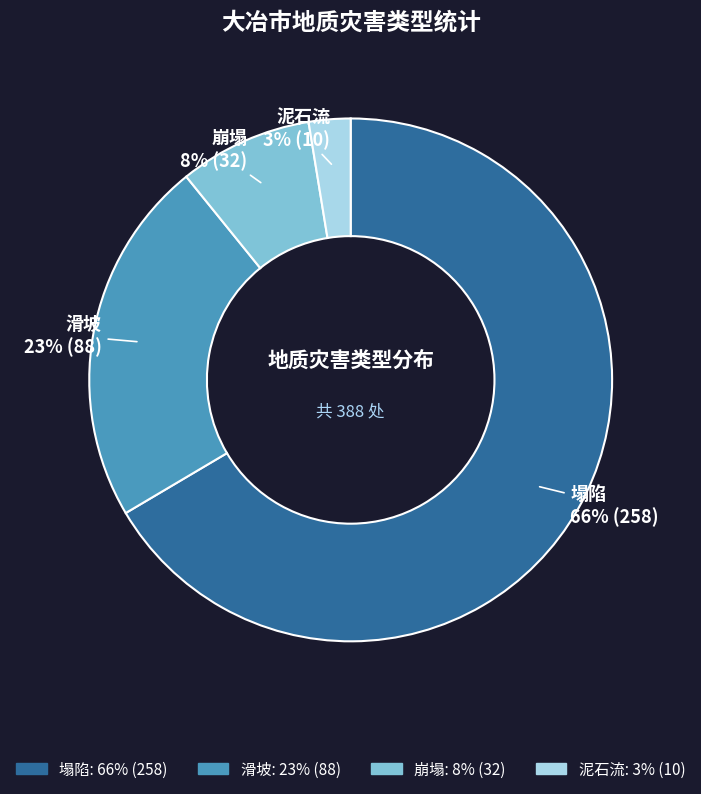

To the nearest percent, what portion does 塌陷 represent?

66%